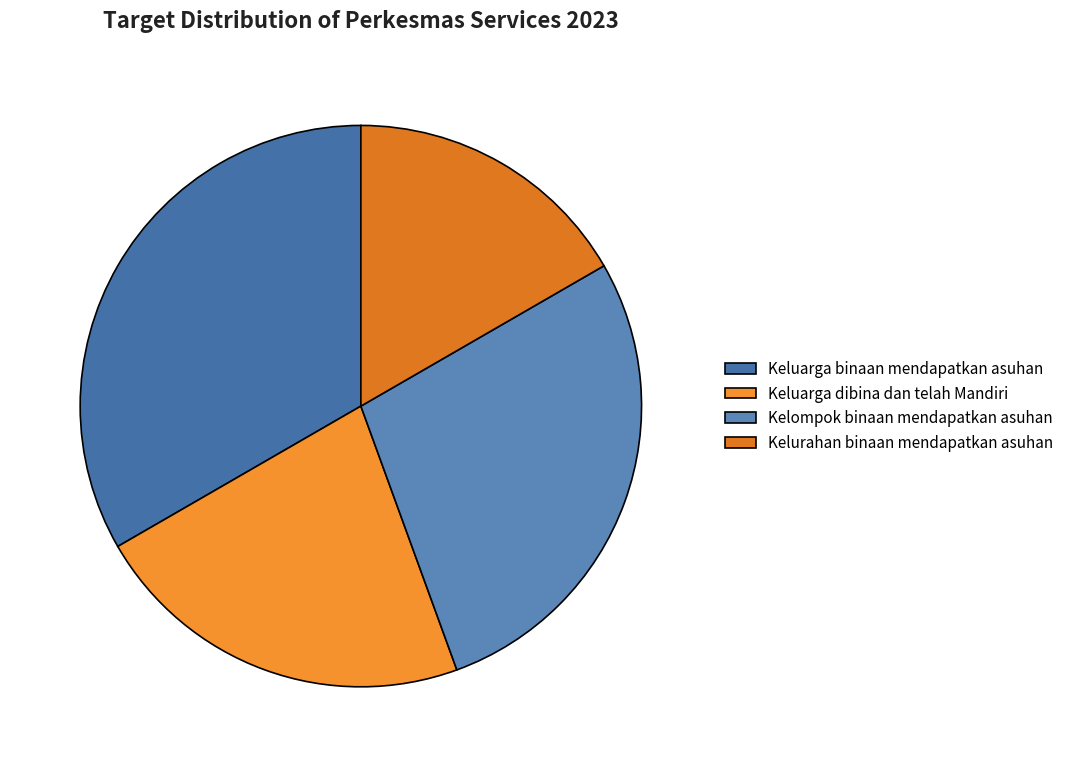

Which slice is the largest?

Keluarga binaan mendapatkan asuhan